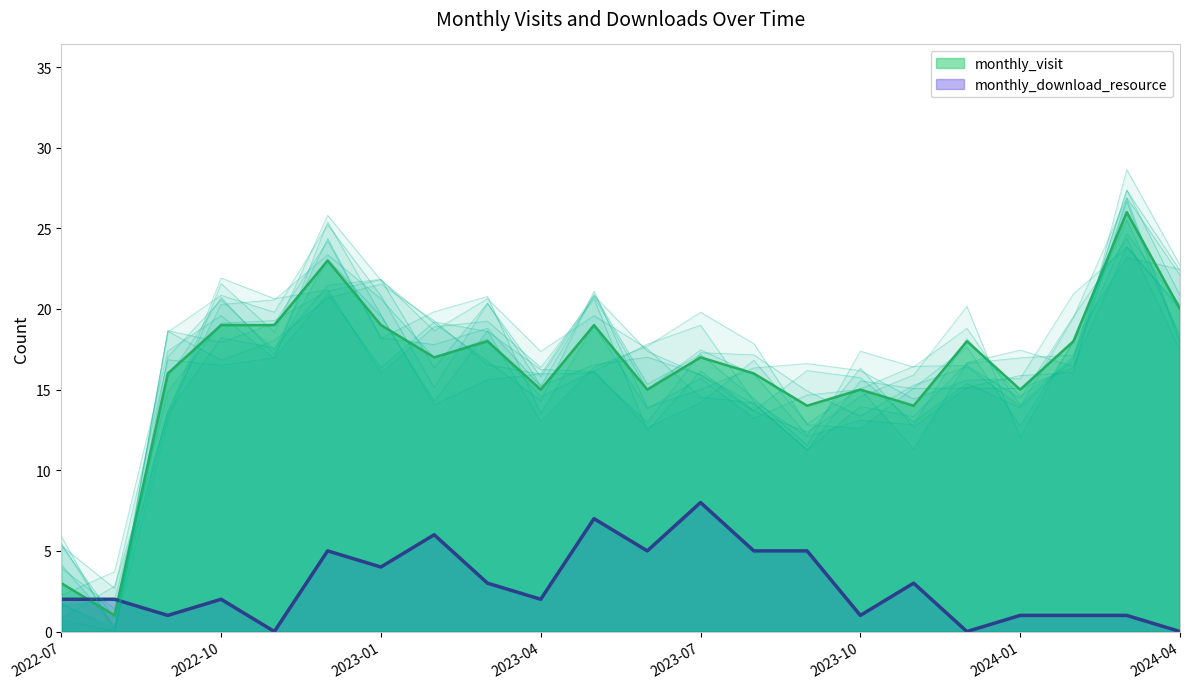

What position from the left is 2023-05?

11